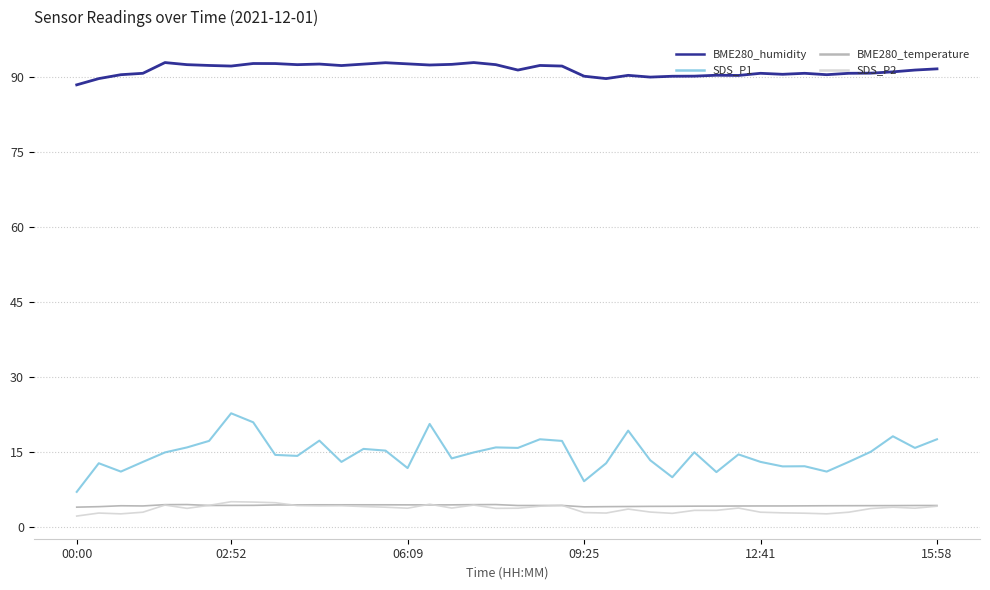

Which series has the largest range (max minus min)?

SDS_P1